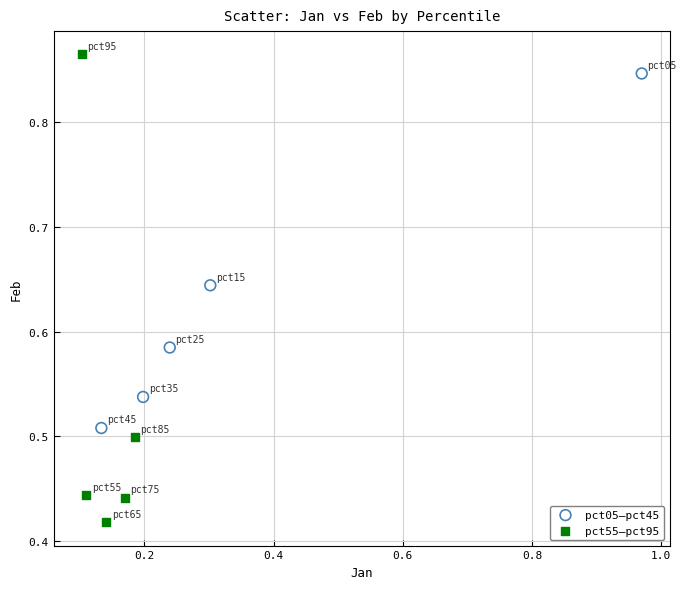

What are all the series names shown in the legend?

pct05–pct45, pct55–pct95